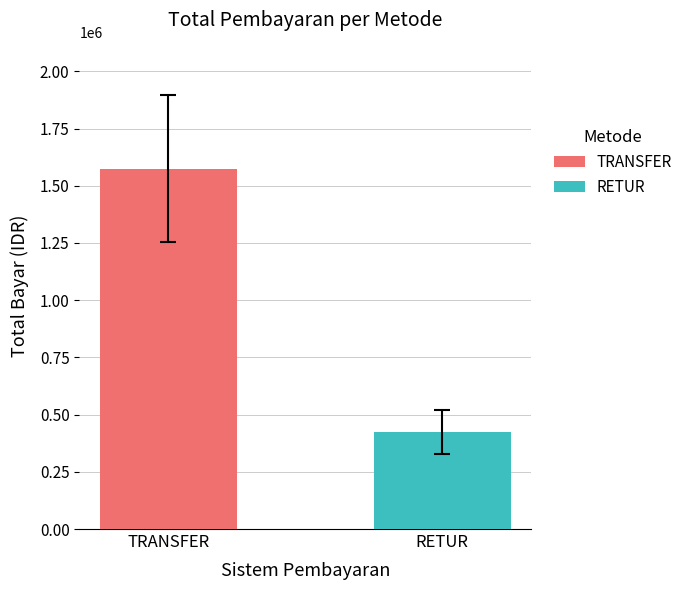

What is the maximum value for RETUR?

425412.7